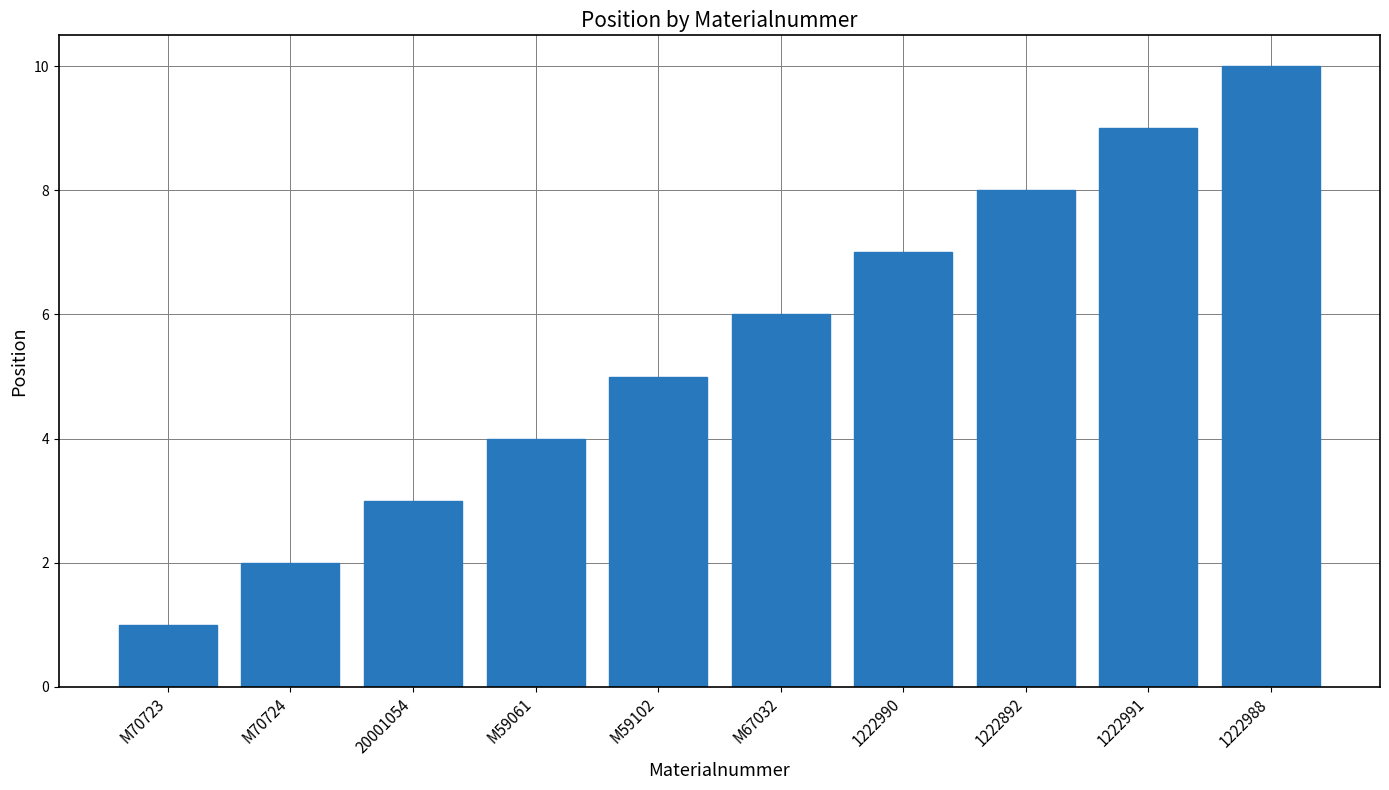

What is the change in value from 1222990 to 1222991?

+2